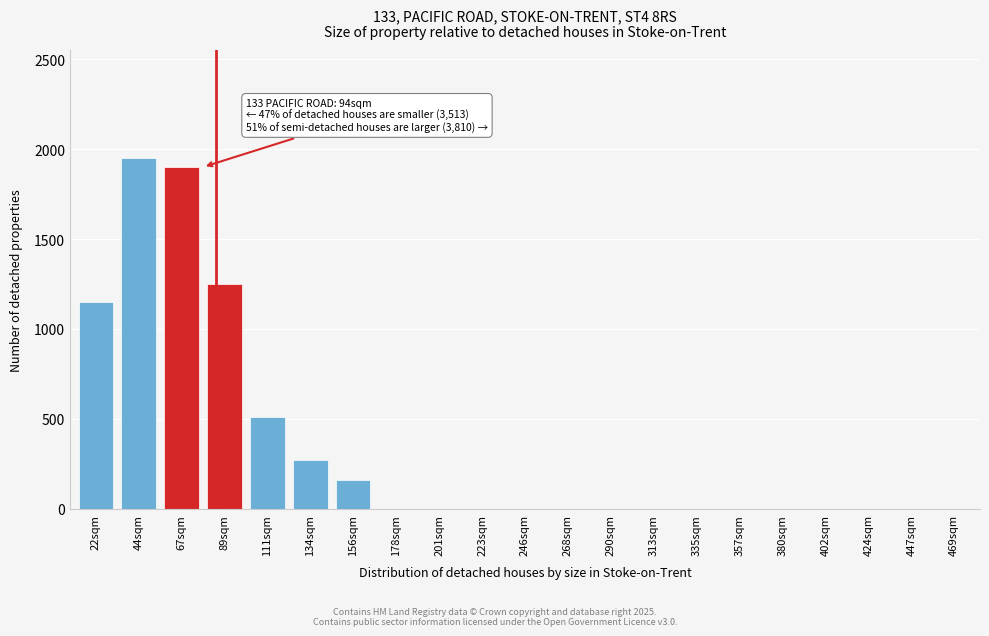

Reading left to right, transcribe all the data shown in this chart.

22sqm=1150	44sqm=1950	67sqm=1900	89sqm=1250	111sqm=510	134sqm=270	156sqm=160	178sqm=0	201sqm=0	223sqm=0	246sqm=0	268sqm=0	290sqm=0	313sqm=0	335sqm=0	357sqm=0	380sqm=0	402sqm=0	424sqm=0	447sqm=0	469sqm=0